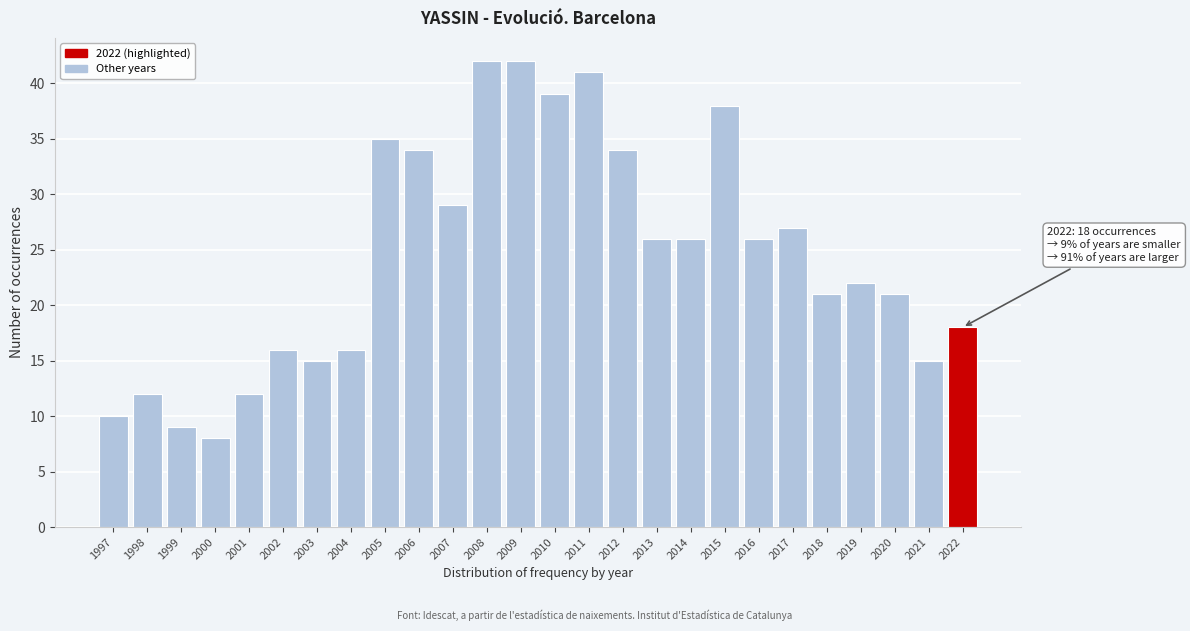

Reading left to right, list all the values displayed in this chart.

10	12	9	8	12	16	15	16	35	34	29	42	42	39	41	34	26	26	38	26	27	21	22	21	15	18